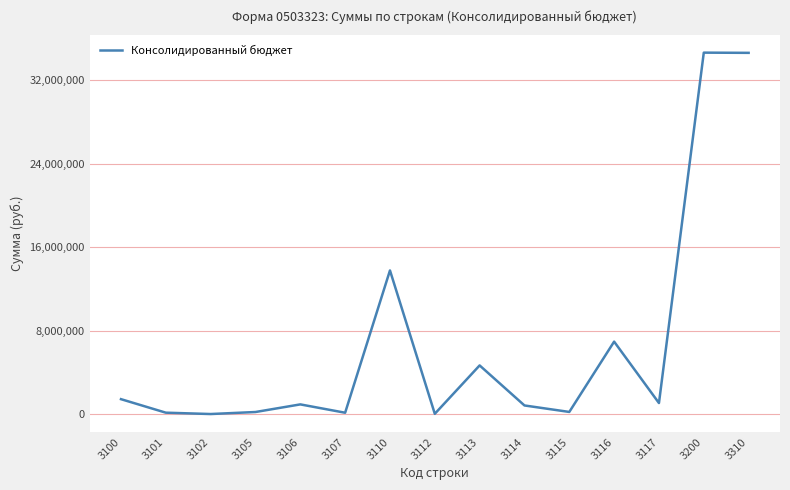

What is the sum of the values at 3113 and 3110?

18431913.4